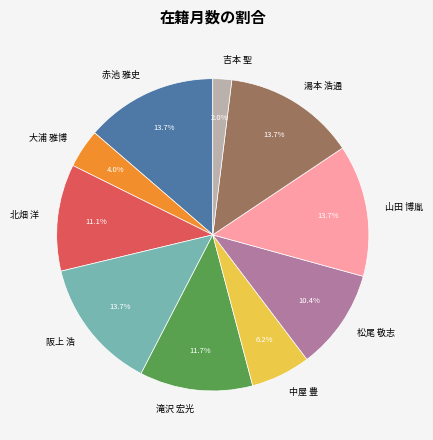

How many slices are in this pie chart?

10